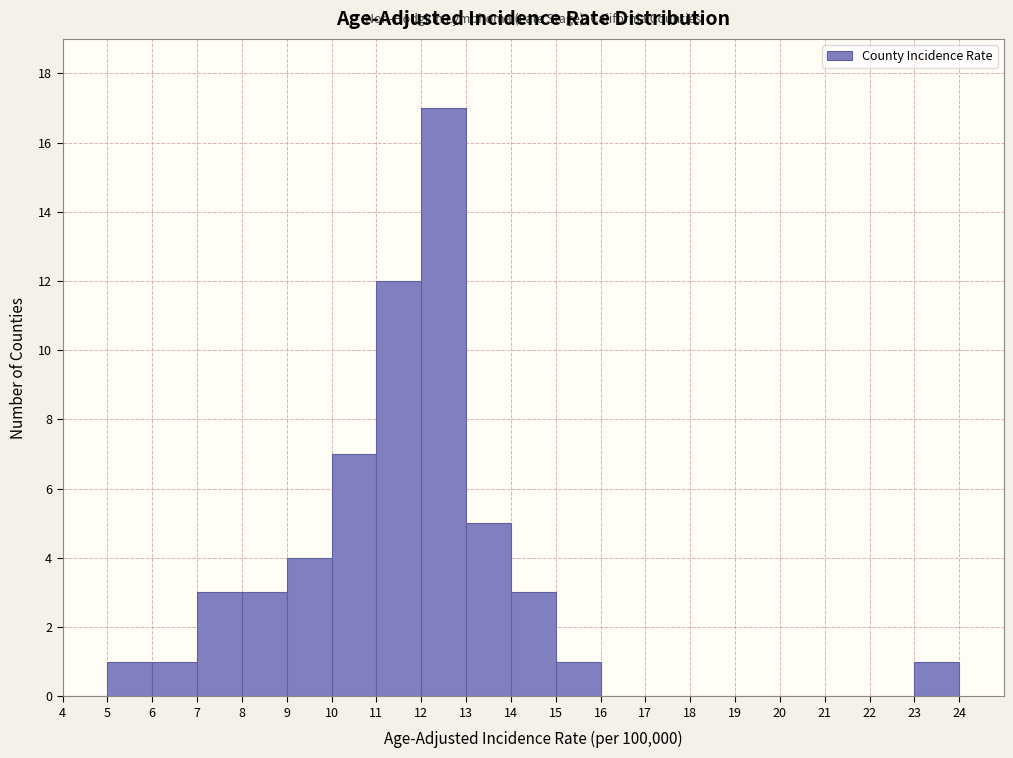

What is the height of the bar covering 7 to 8 on the x-axis? The values are not printed on the chart, so give them approximately, as read against the axis.

3